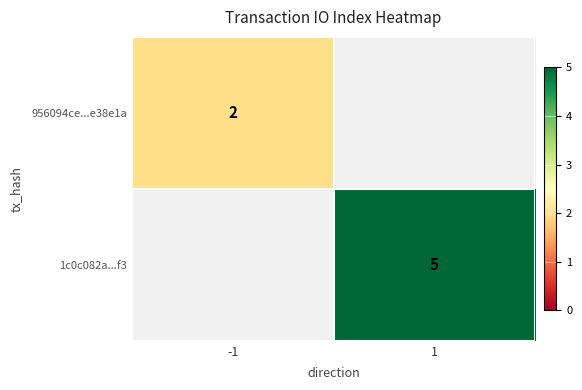

Is the value of 956094ce...e38e1a at -1 greater than the value of 1c0c082a...f3 at 1?

No